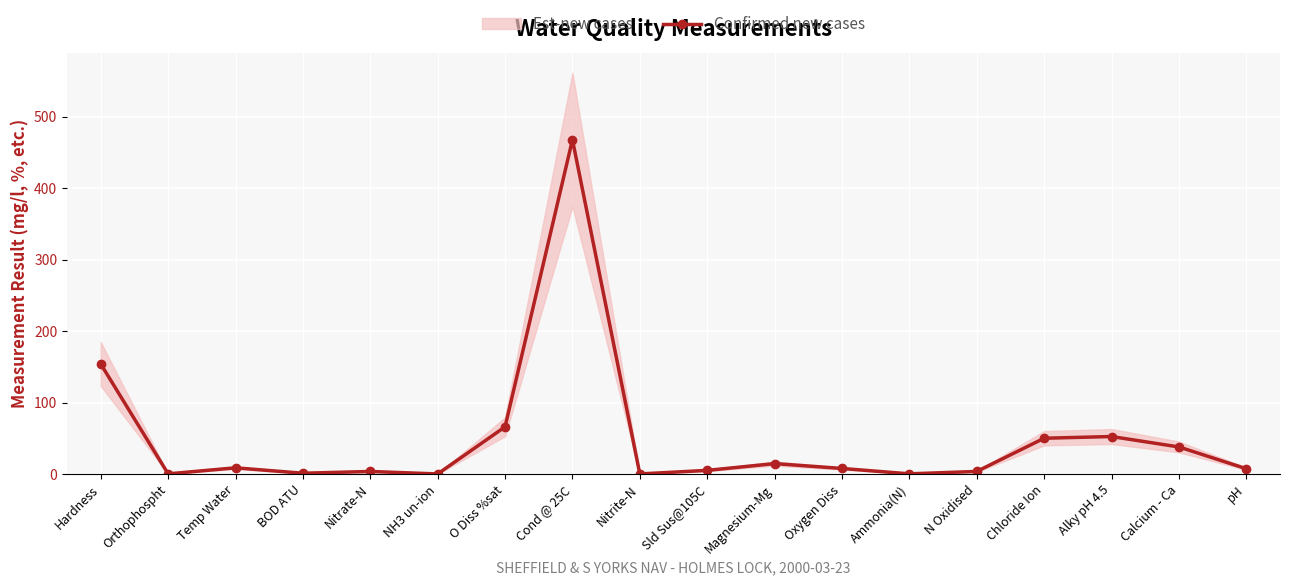

Which category has the highest value in the Confirmed new cases series?

Cond @ 25C